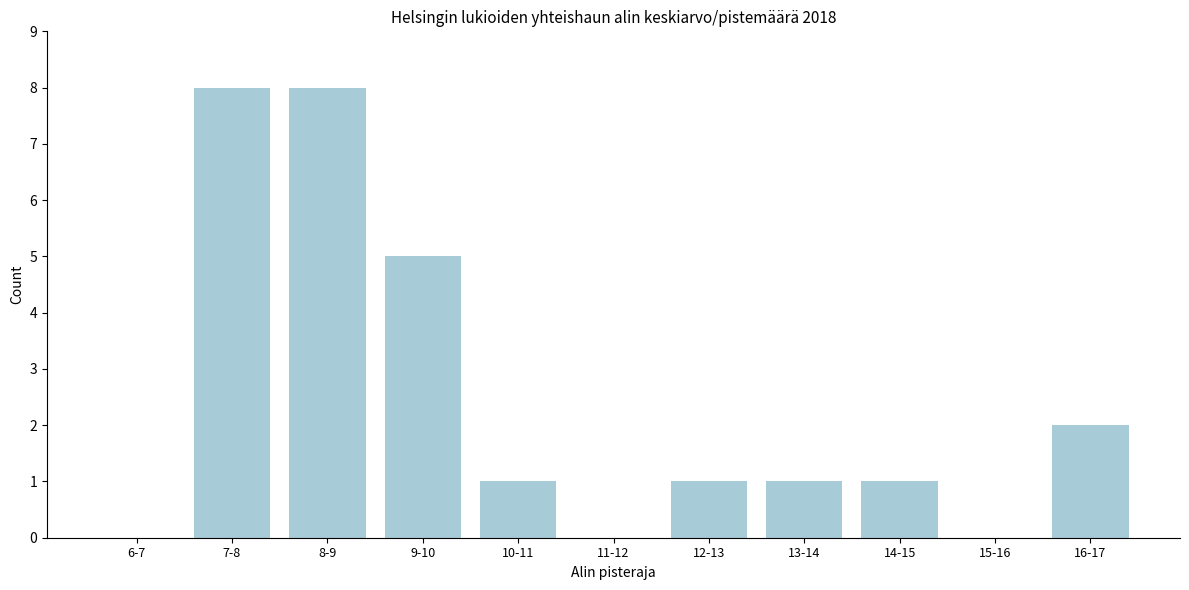

Reading left to right, extract all data points from this chart.

6-7=0	7-8=8	8-9=8	9-10=5	10-11=1	11-12=0	12-13=1	13-14=1	14-15=1	15-16=0	16-17=2